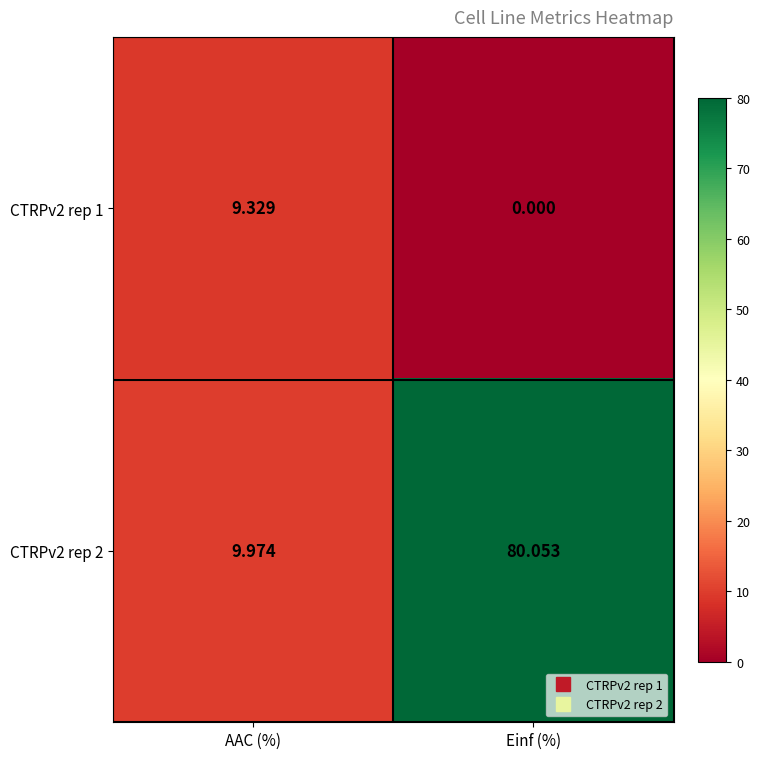

List the labels in order of CTRPv2 rep 1 value, largest first.

AAC (%), Einf (%)